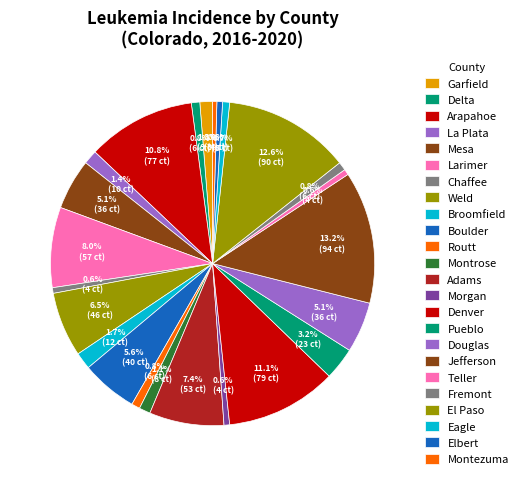

Which slice is the largest?

Jefferson